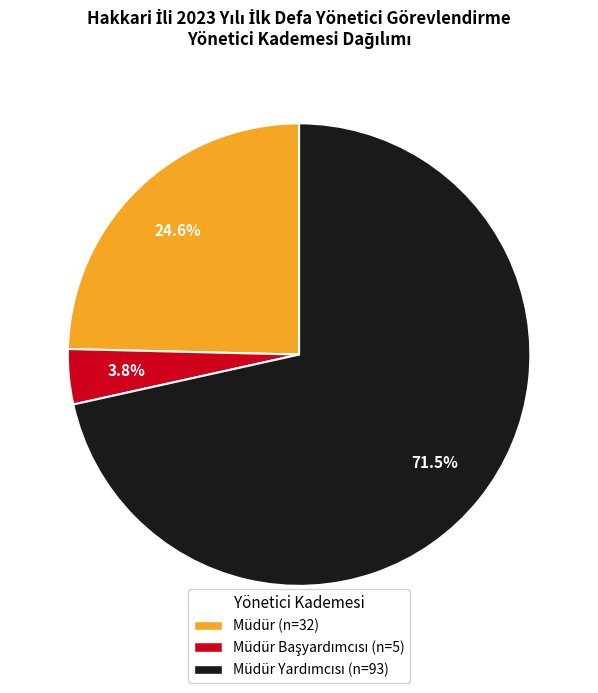

Count the number of slices in the pie.

3